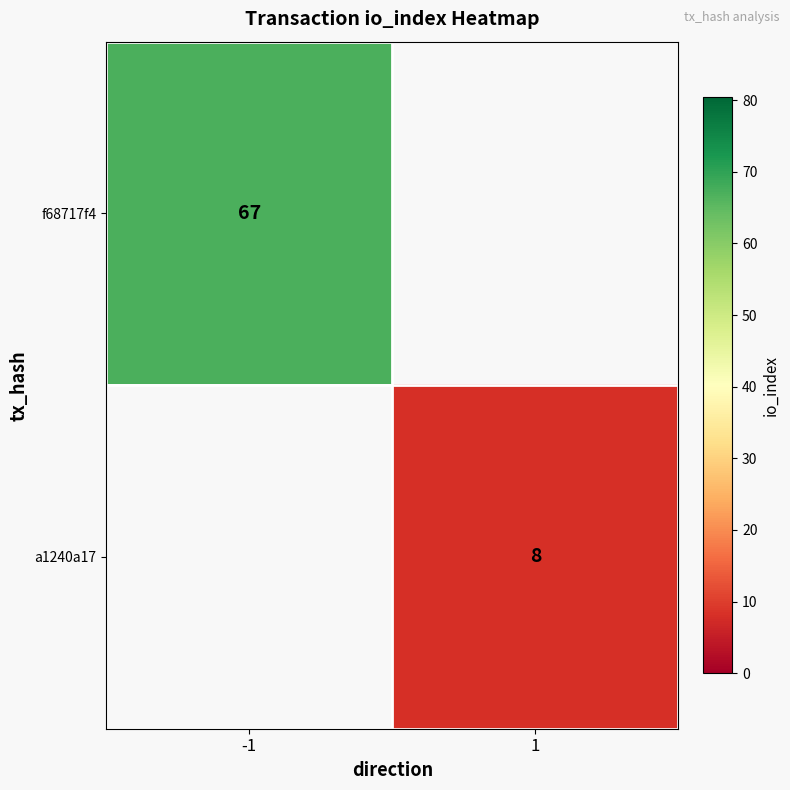

The value of f68717f4 at -1 is 67. True or false?

True